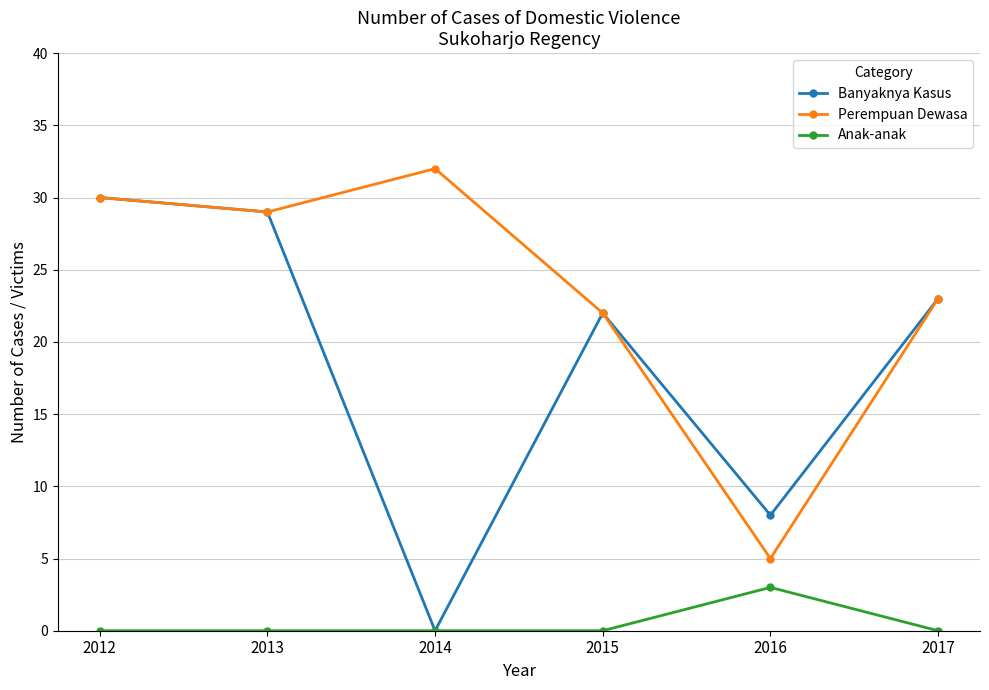

At which label is Perempuan Dewasa closest to 18?

2015